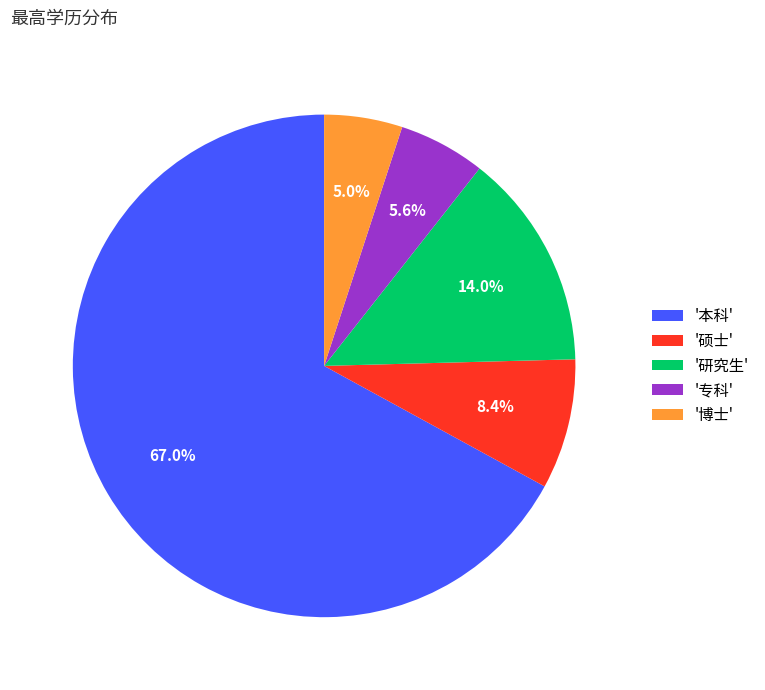

Between '本科' and '专科', which is larger?

'本科'